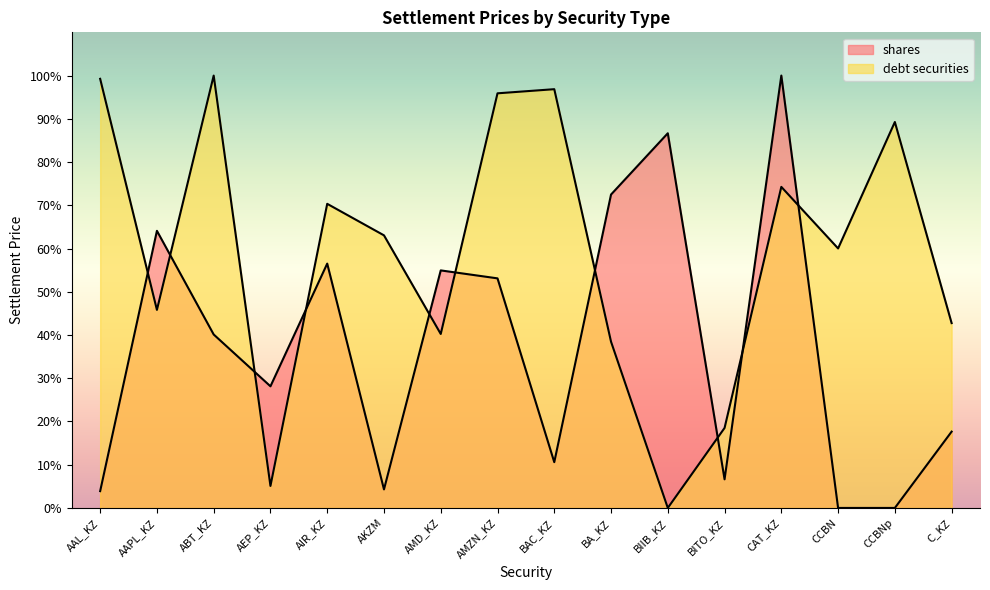

Is the value of debt securities at AMD_KZ greater than the value of shares at BA_KZ?

No